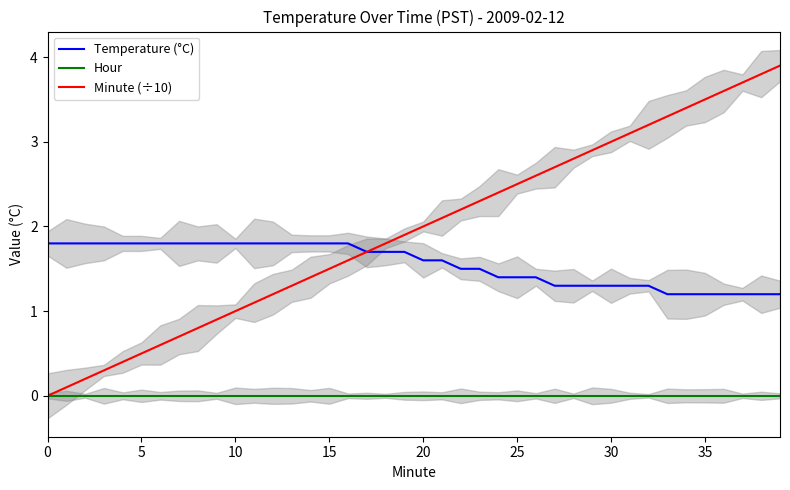

Which series has the largest range (max minus min)?

Minute (÷10)